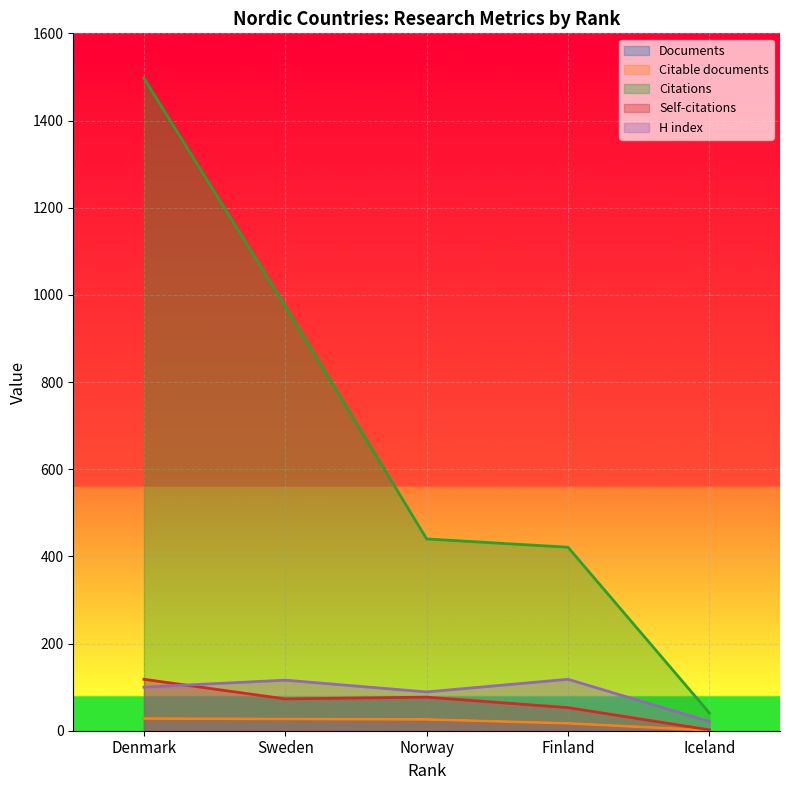

At how many categories does at least one series exceed 328?

4